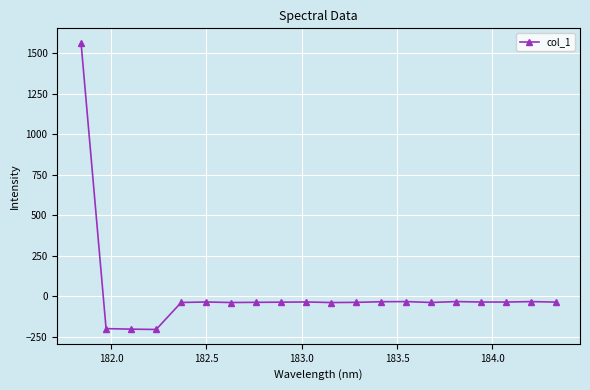

What is the difference between the maximum and minimum values?

1769.7